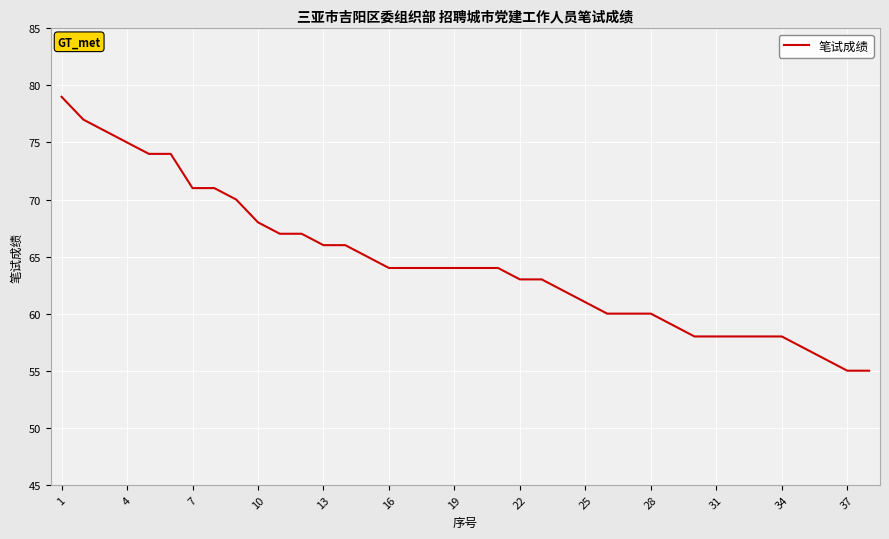

What is the smallest value displayed?

55